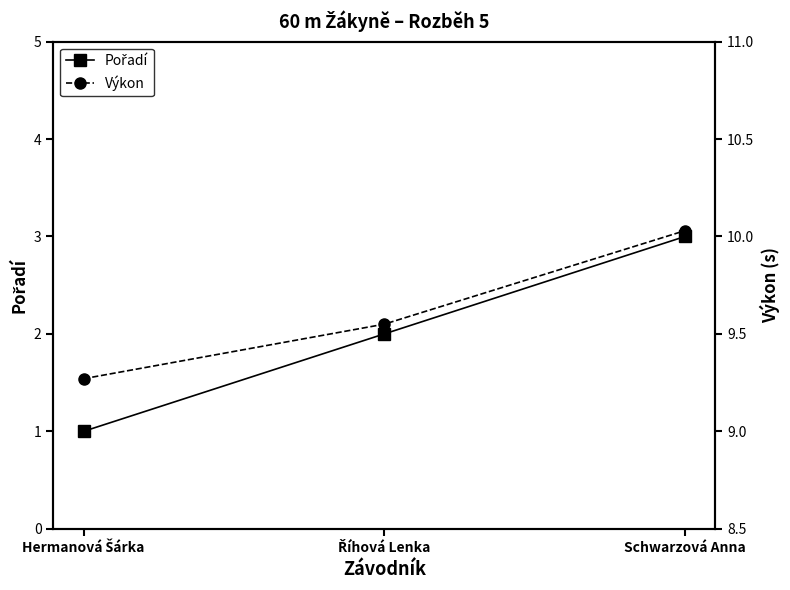

What is the maximum value for Výkon?

10.0